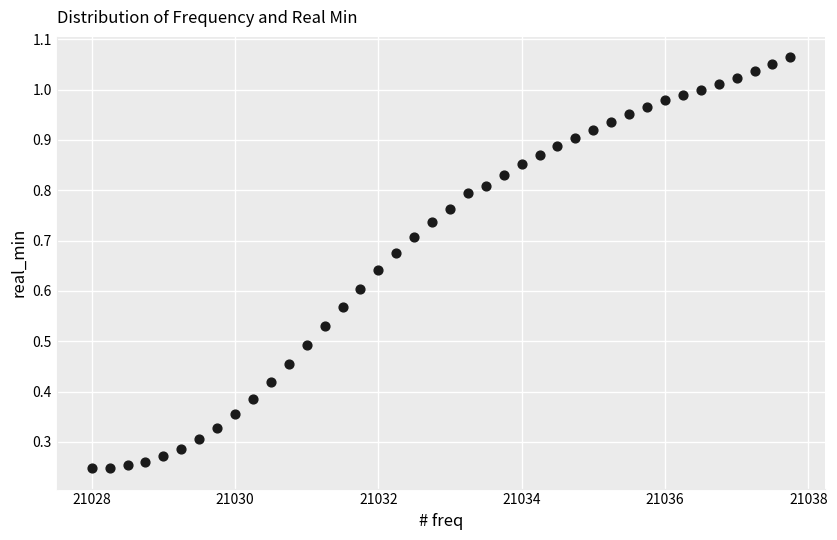

What is the range of X values (max minus min)?

9.8